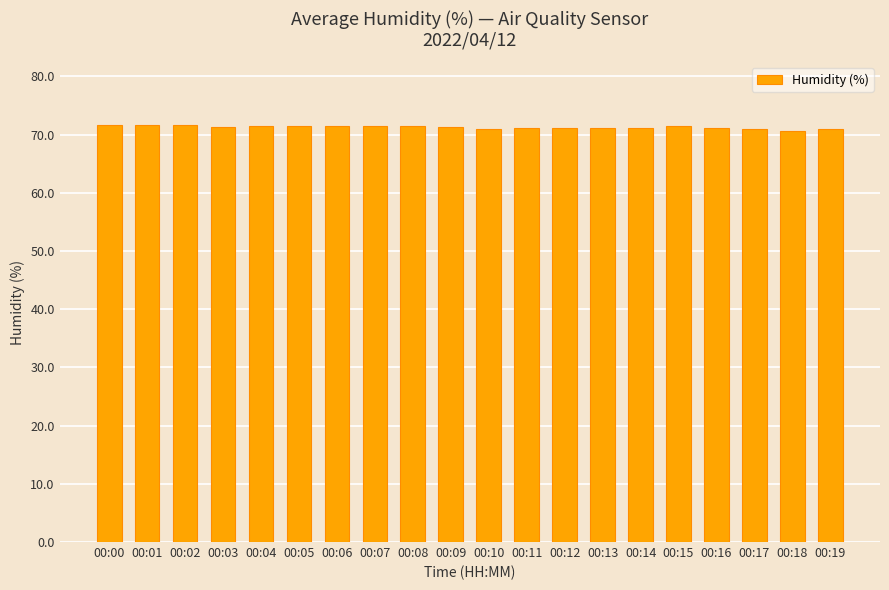

What is the smallest value displayed?

70.7